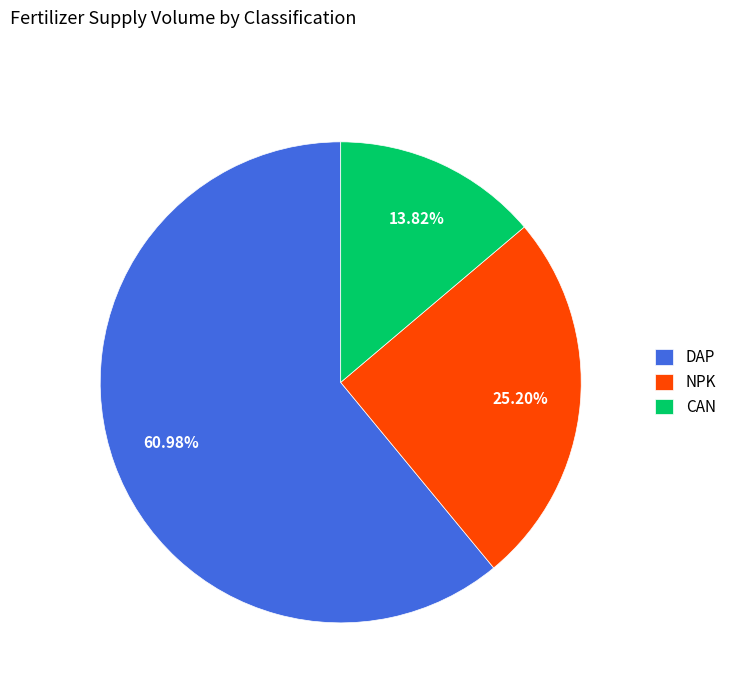

Does any single category account for the majority?

Yes